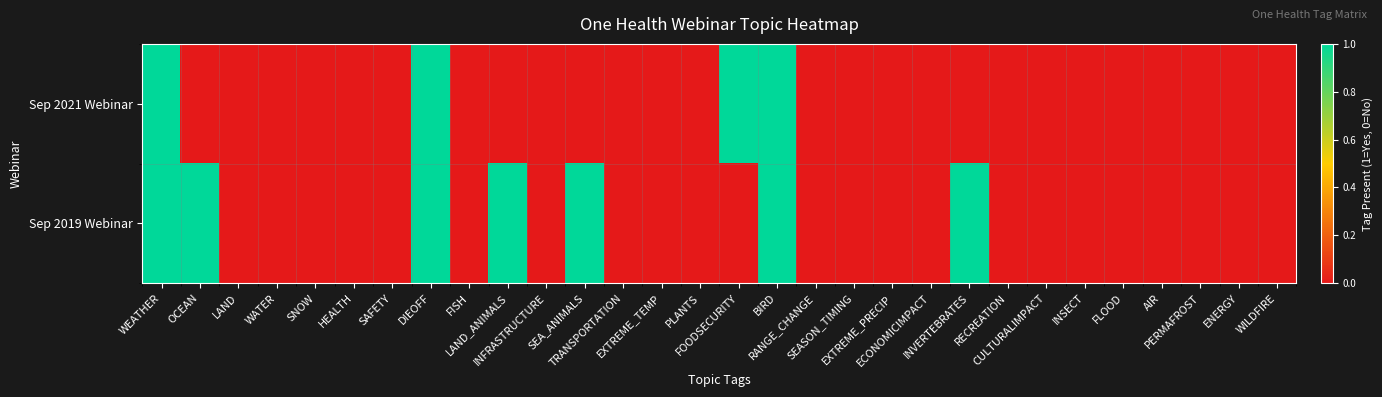

Rank the series by their average value, from highest to lowest.

Sep 2019 Webinar, Sep 2021 Webinar